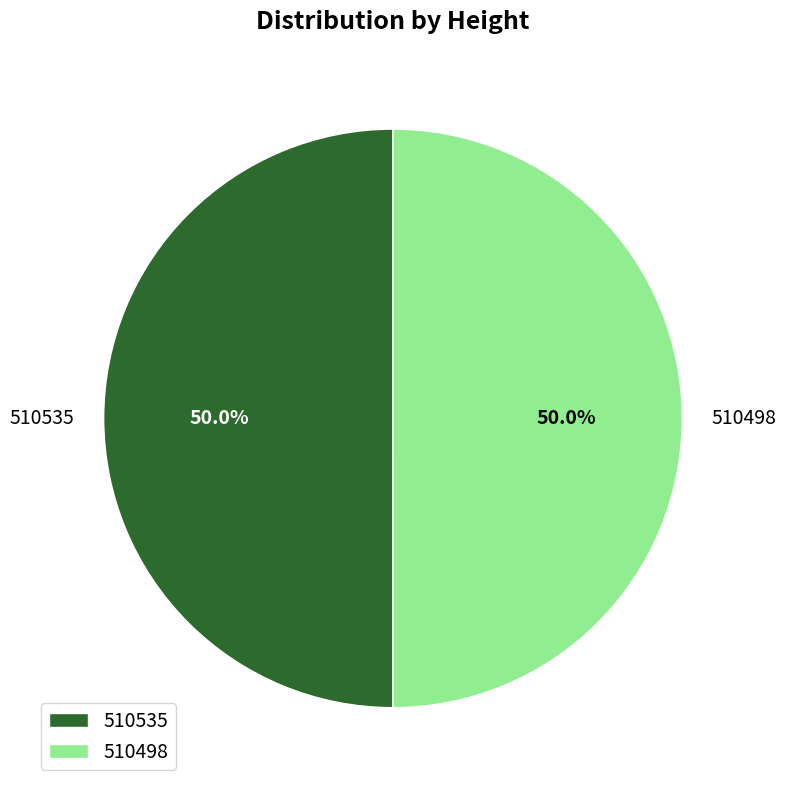

To the nearest percent, what portion does 510498 represent?

50%